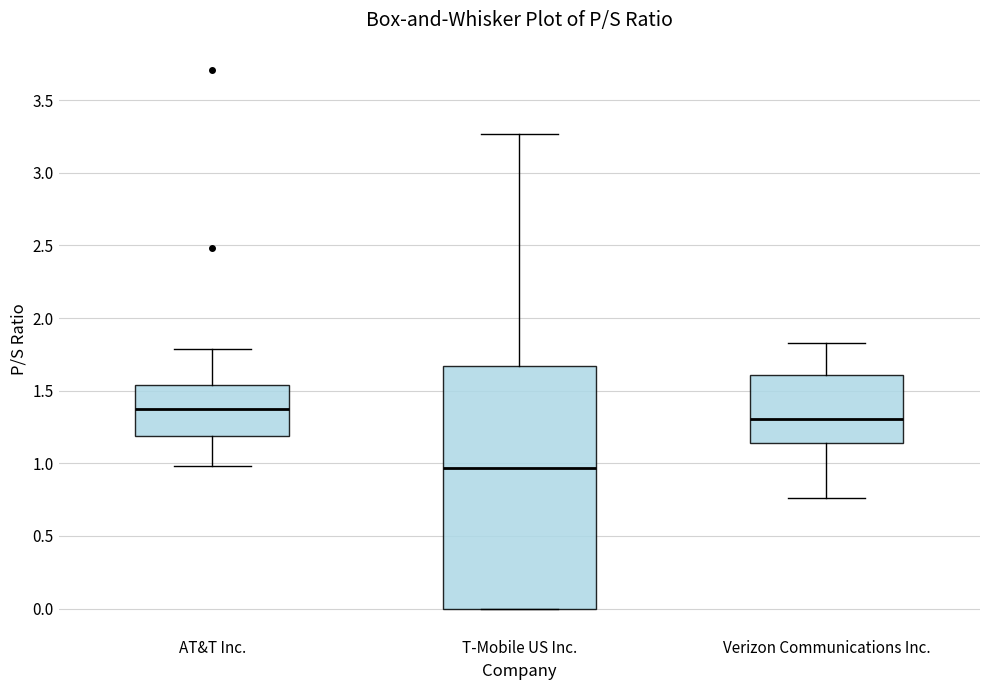

Comparing the boxes themselves (not the whiskers), which one is the tallest?

T-Mobile US Inc.